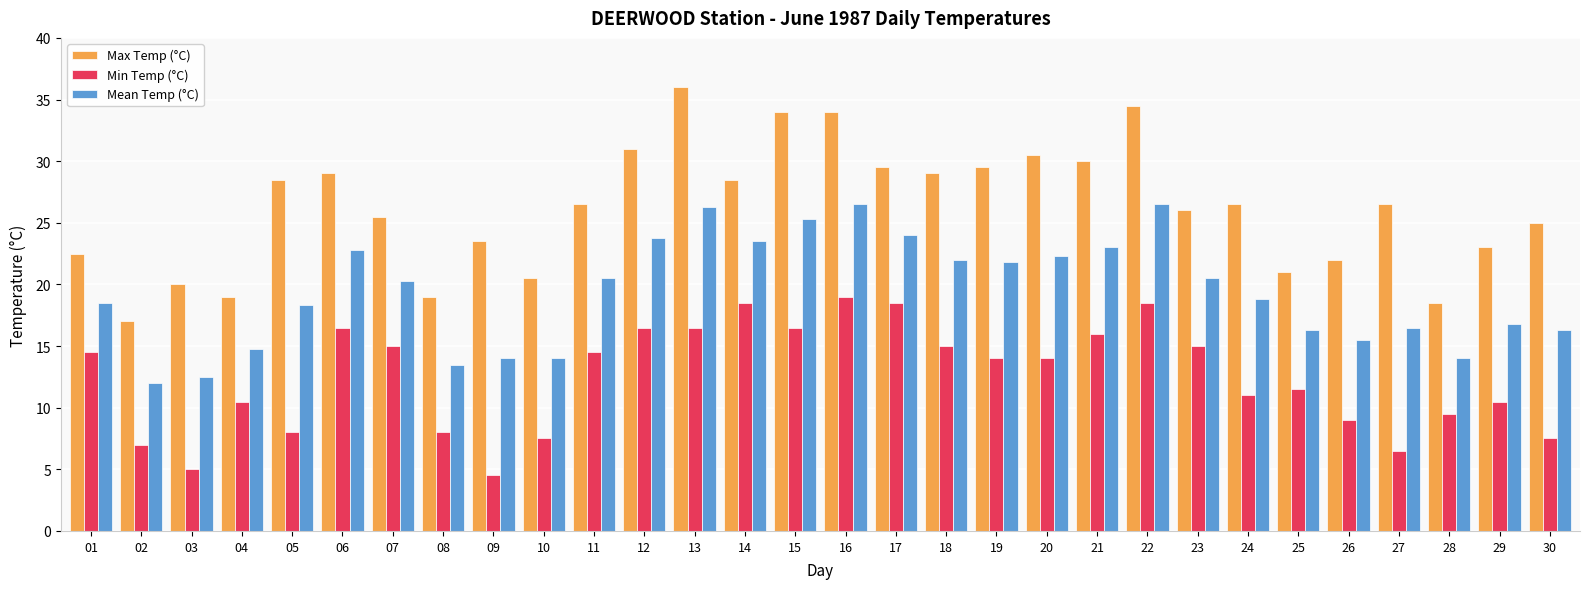

True or false: Max Temp (°C) has a value of 26.5 at 24.

True